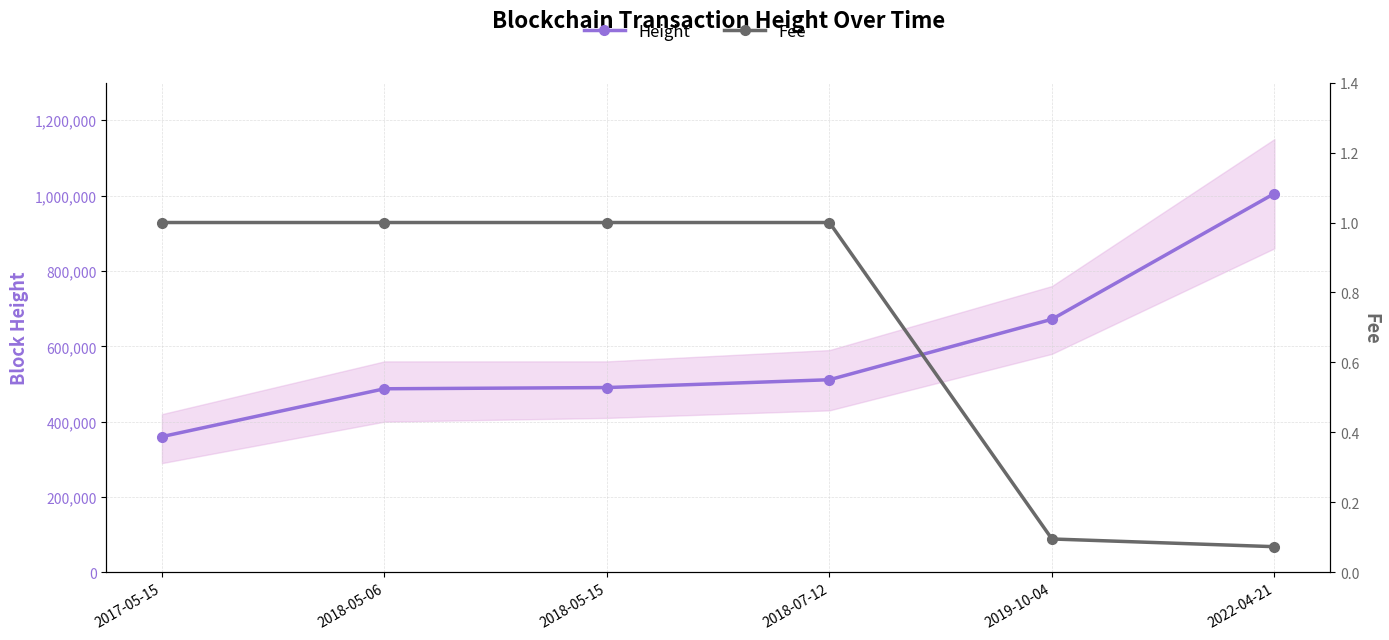

True or false: Fee has a value of 1.5 at 2018-05-15.

False